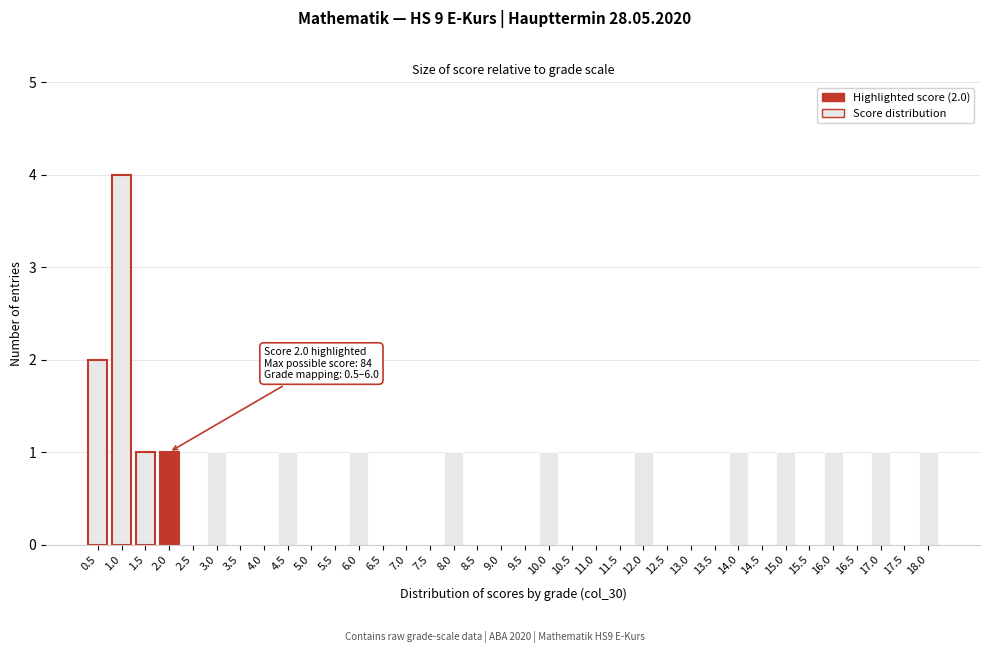

Between 15.0 and 12.5, which is larger?

15.0